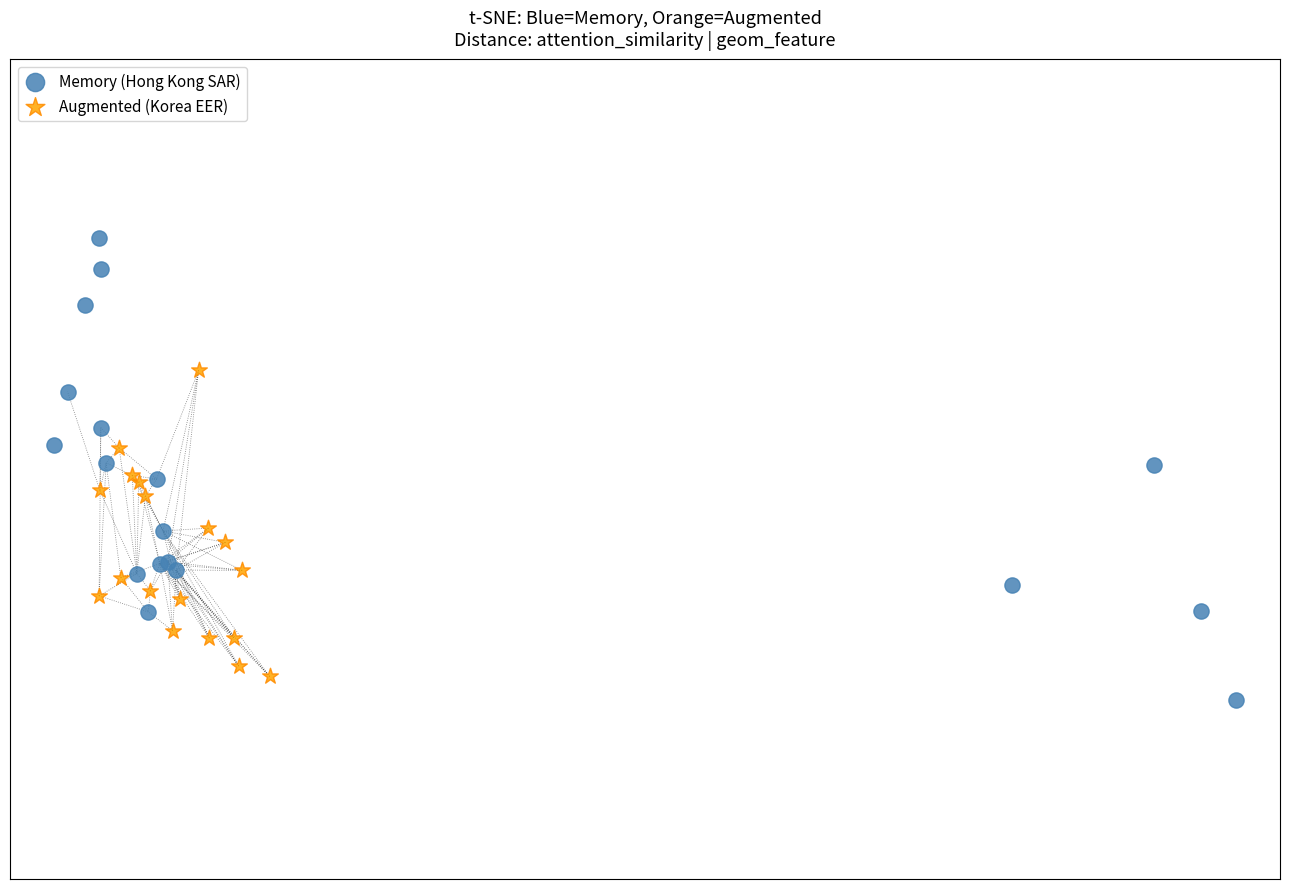

What are all the series names shown in the legend?

Memory (Hong Kong SAR), Augmented (Korea EER)